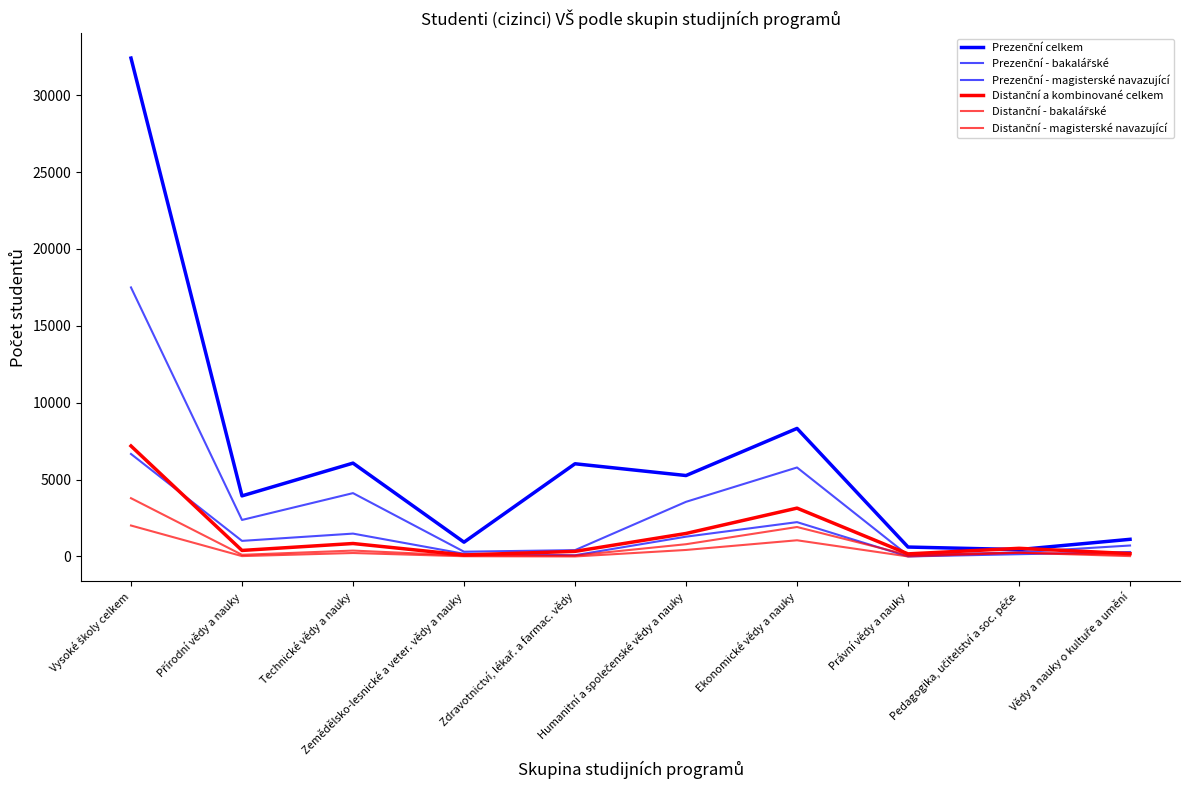

List the series in order of their peak value, highest first.

Prezenční celkem, Prezenční - bakalářské, Distanční a kombinované celkem, Prezenční - magisterské navazující, Distanční - bakalářské, Distanční - magisterské navazující